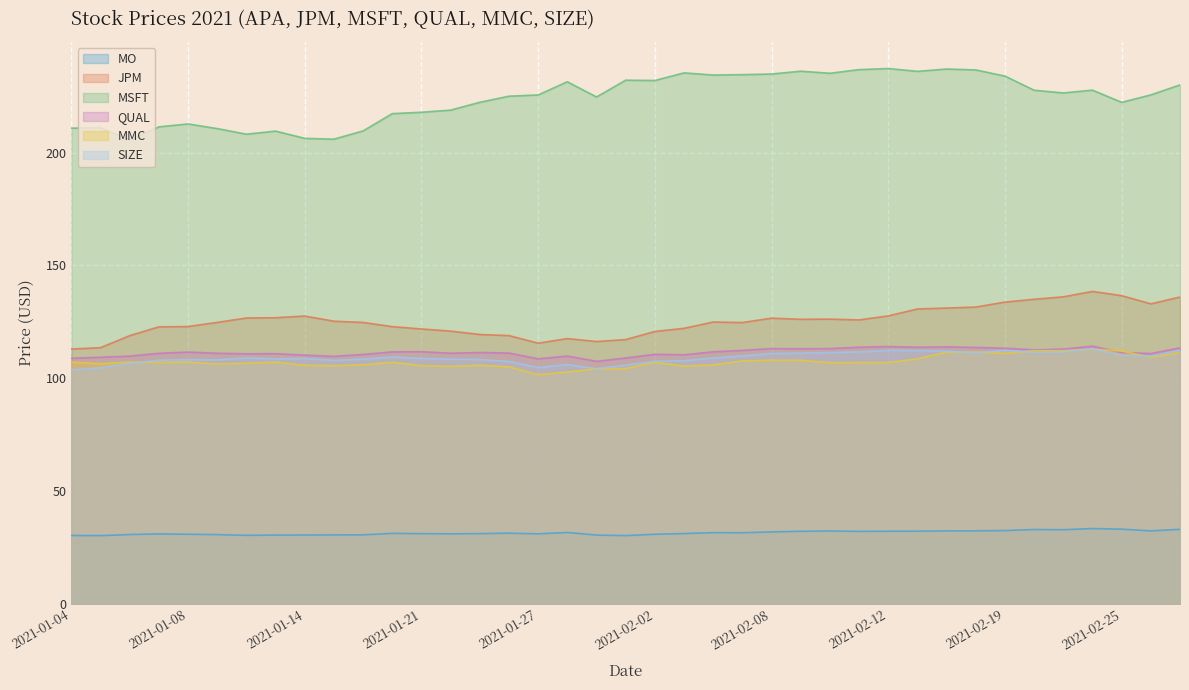

True or false: MO and JPM intersect in this chart.

False